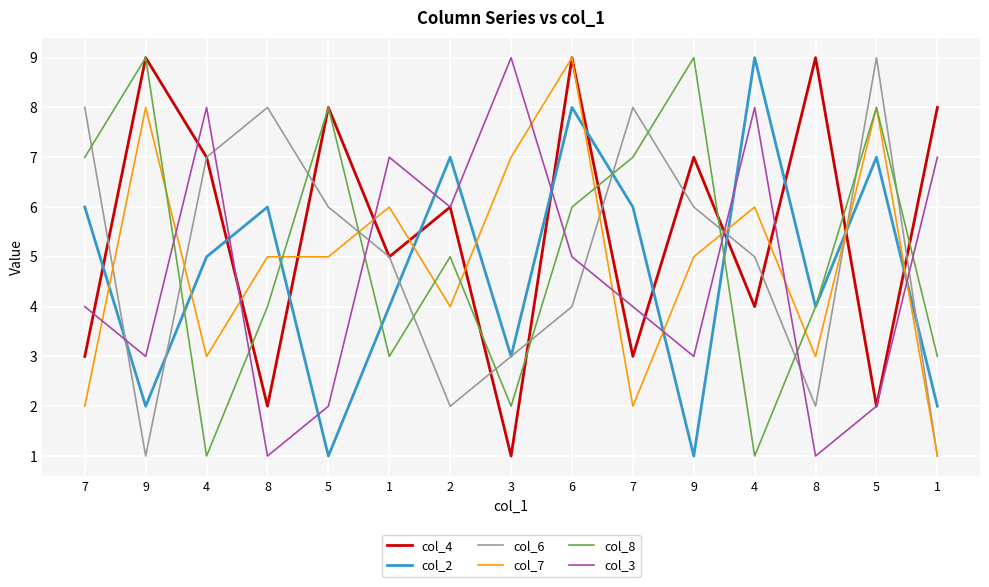

Rank the series at 9 from highest to lowest value.

col_4, col_8, col_7, col_3, col_2, col_6